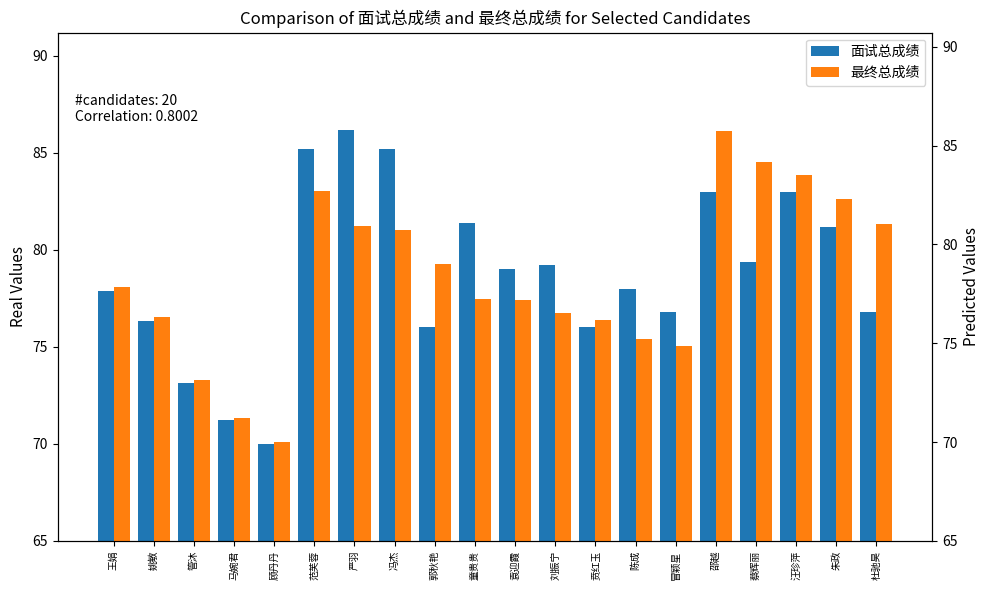

The value of 面试总成绩 at 杜驰昊 is 76.8. True or false?

True